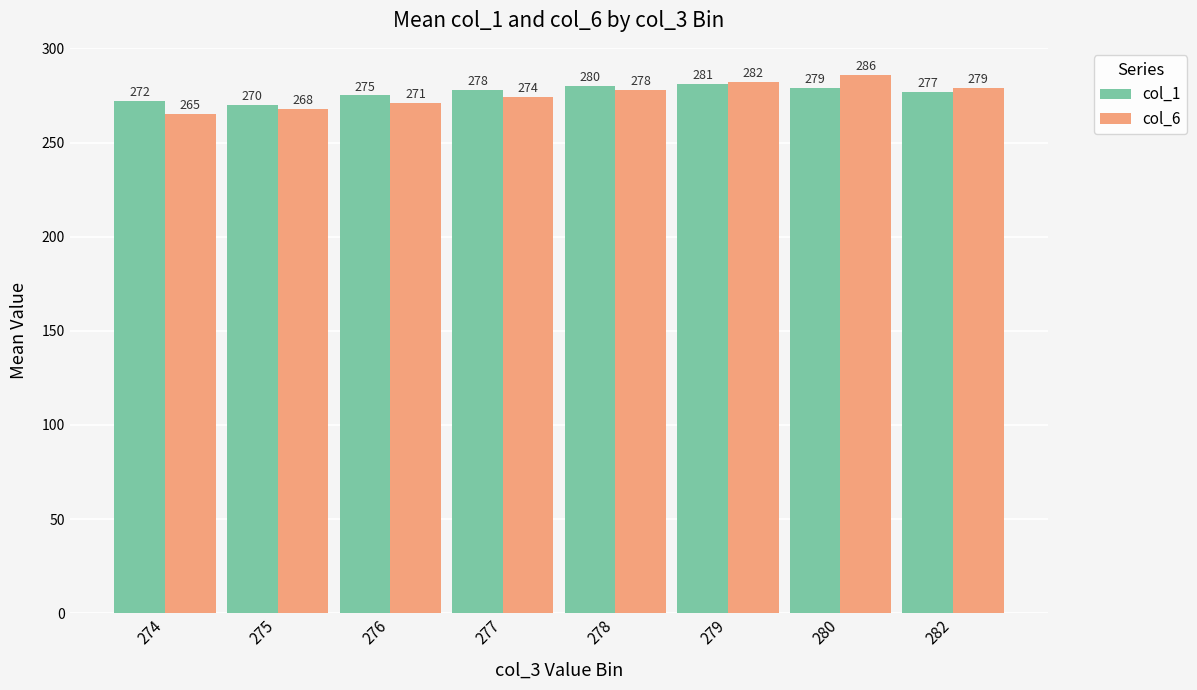

The value of col_6 at 282 is 279. True or false?

True